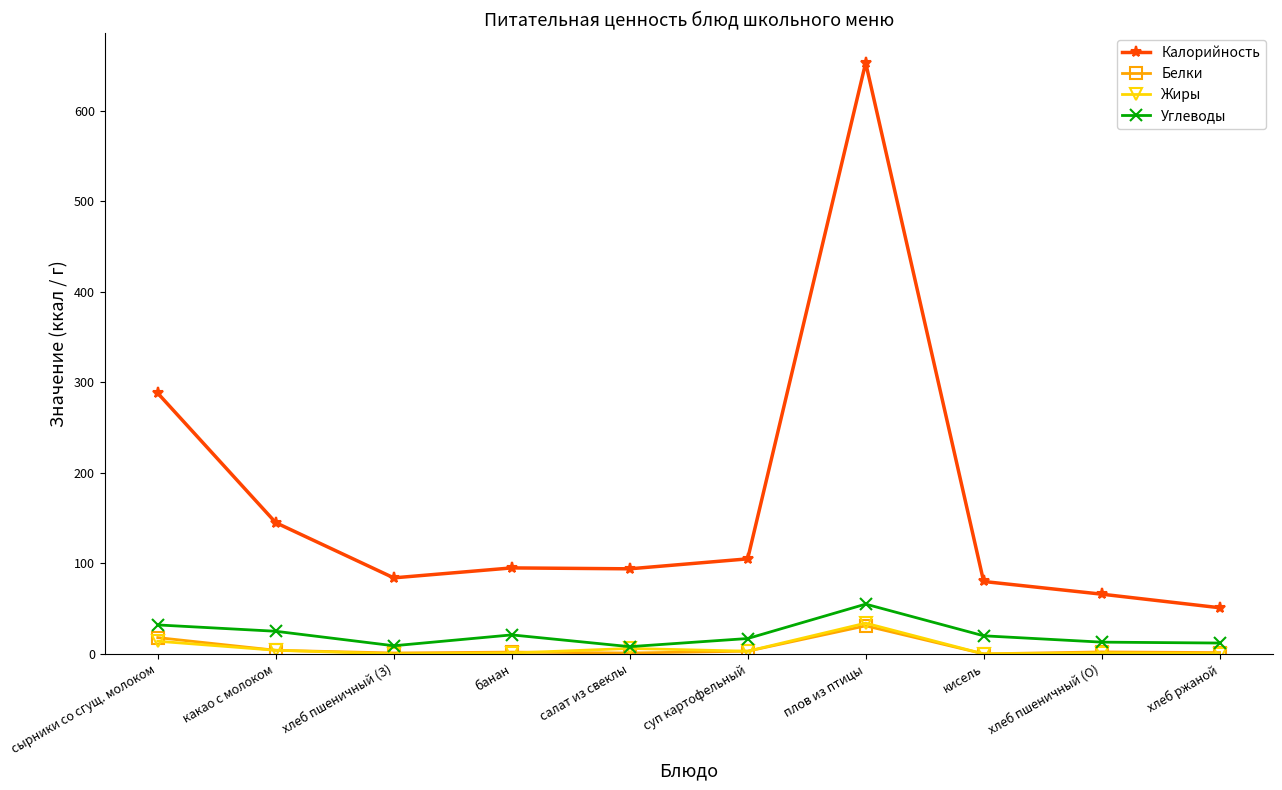

Which category has the highest value in the Жиры series?

плов из птицы